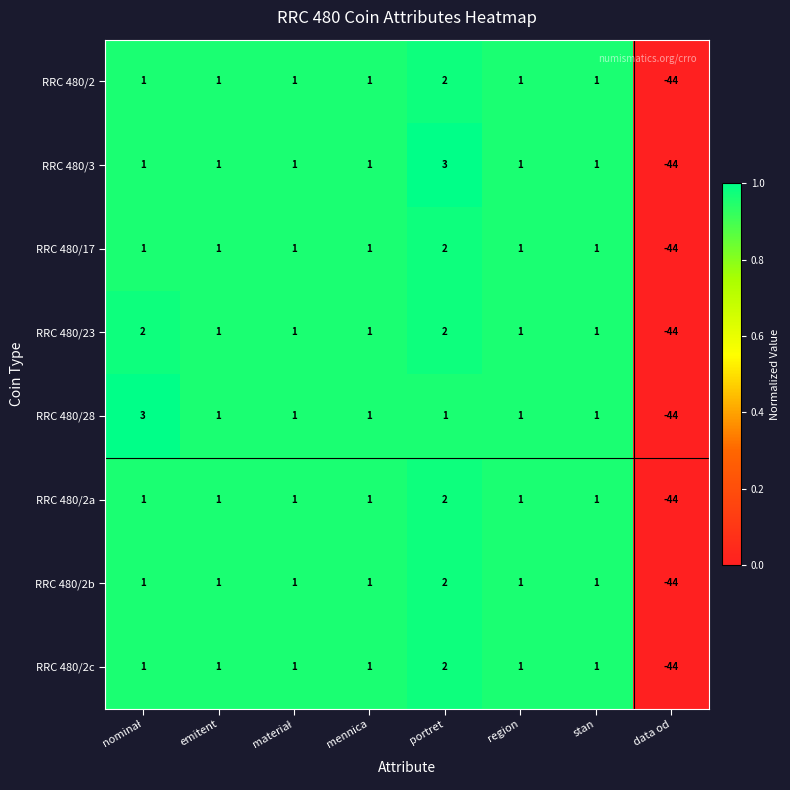

Is it true that RRC 480/2a equals 2 at portret?

True